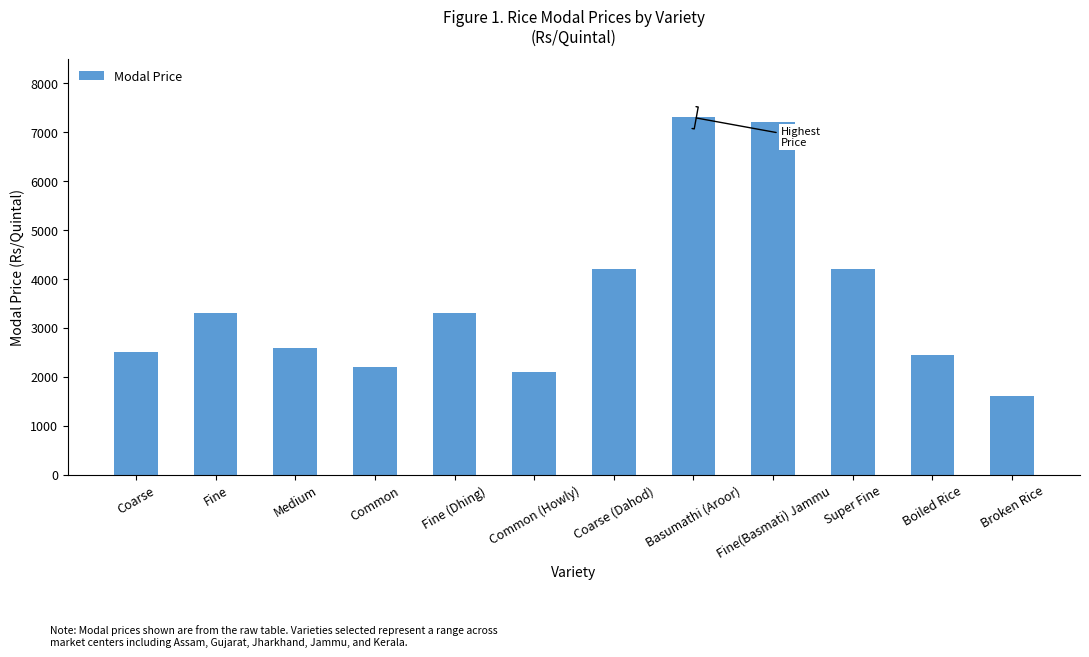

What is the maximum value shown in the chart?

7300